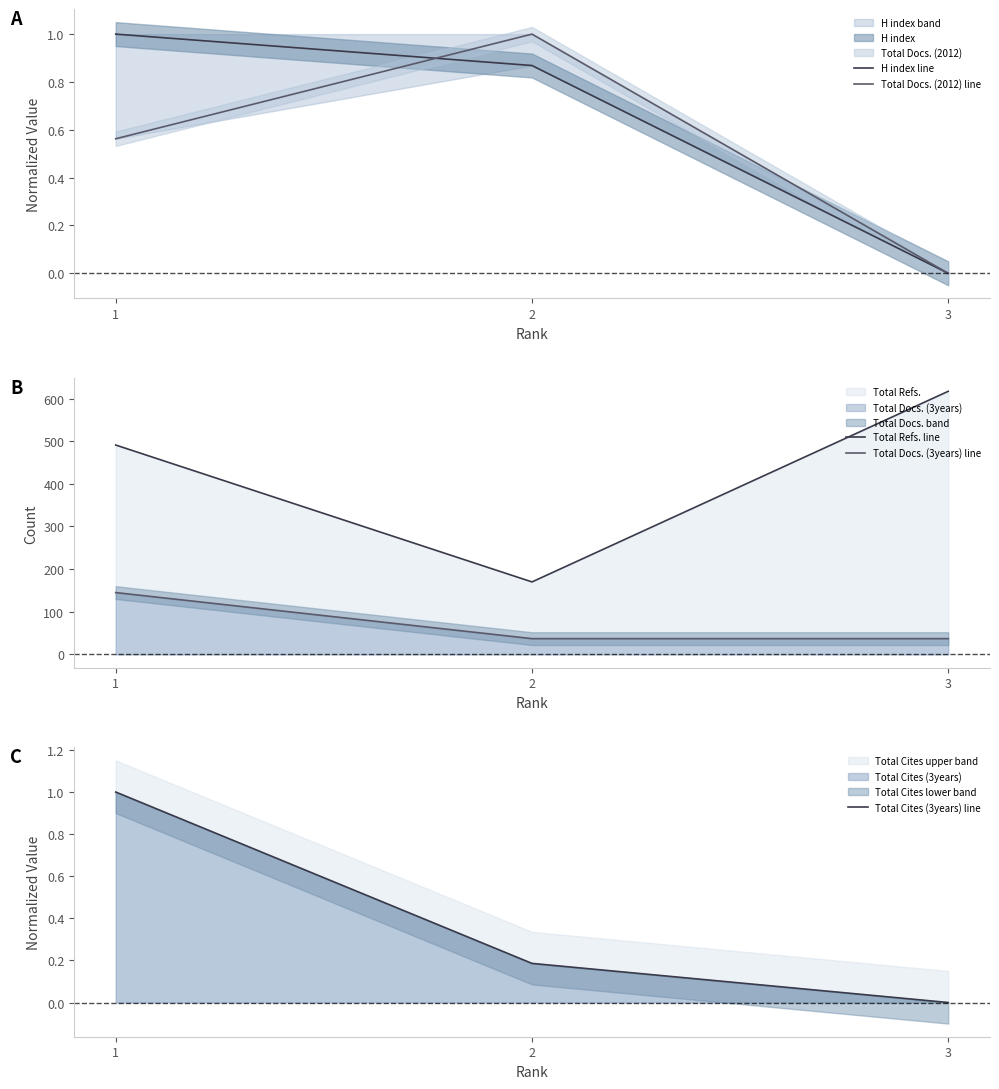

How many H index line values are between 0 and 1?

3